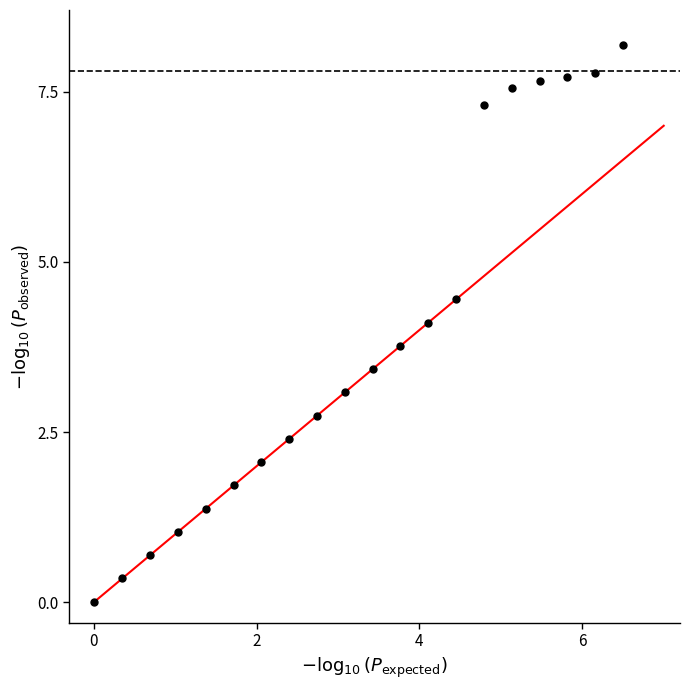

What is the range of Y values (max minus min)?

8.2